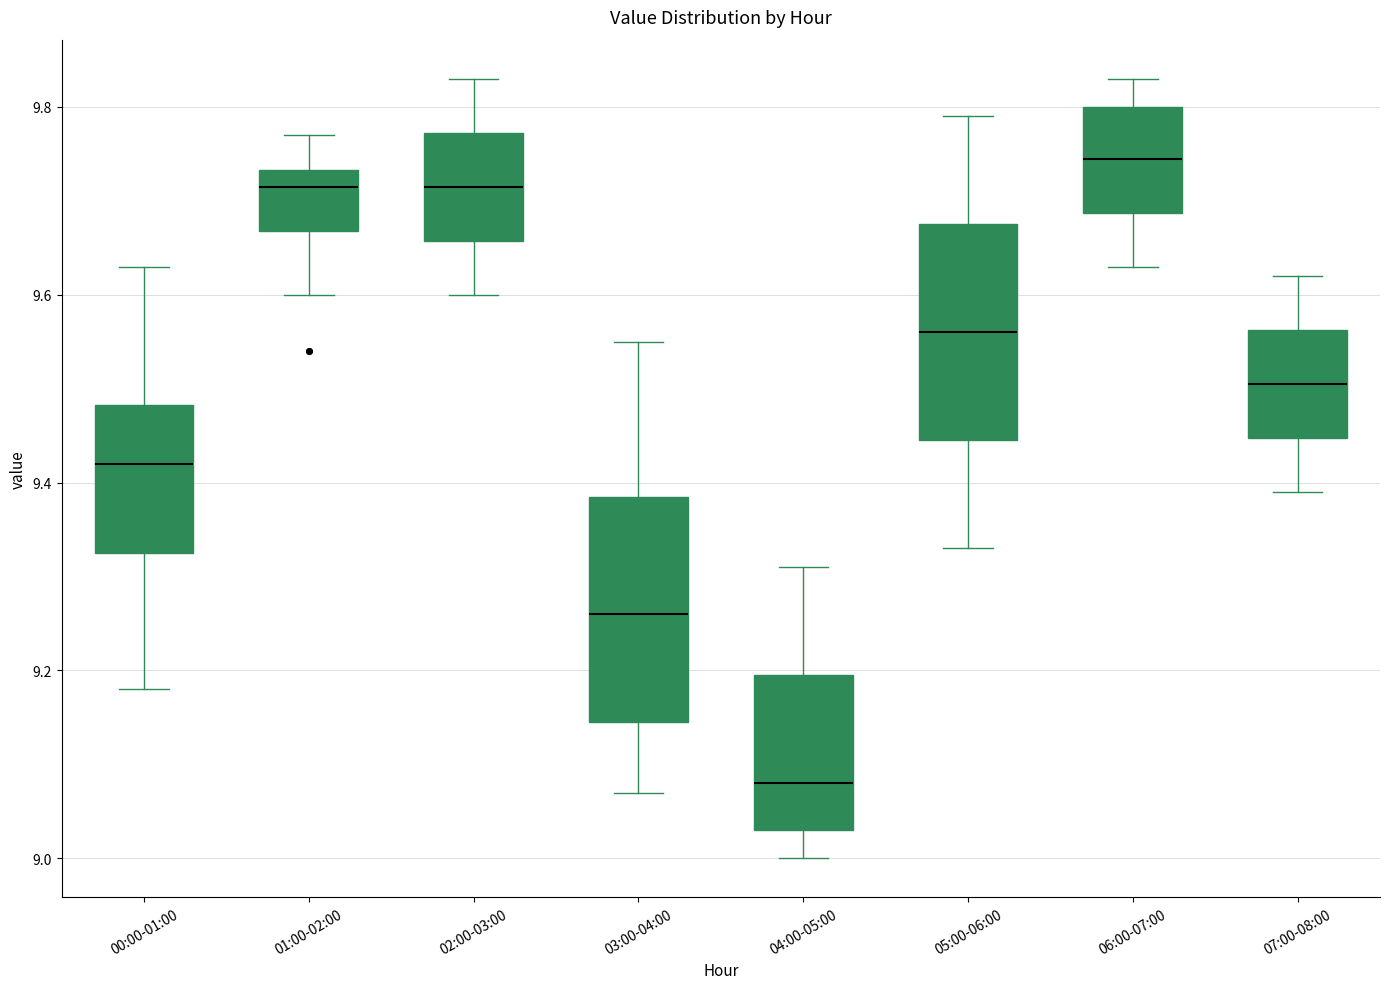

Reading left to right, transcribe this box plot: for each box, give where its median line is, the range the box spans, and where its two whiskers end, as read against the y-axis. The values are not printed on the chart, so give them approximately, as read against the axis.

00:00-01:00: median 9.42, box 9.32 to 9.48, whiskers 9.18 to 9.64
01:00-02:00: median 9.72, box 9.66 to 9.74, whiskers 9.60 to 9.78
02:00-03:00: median 9.72, box 9.66 to 9.78, whiskers 9.60 to 9.84
03:00-04:00: median 9.26, box 9.14 to 9.38, whiskers 9.08 to 9.56
04:00-05:00: median 9.08, box 9.04 to 9.20, whiskers 9.00 to 9.32
05:00-06:00: median 9.56, box 9.44 to 9.68, whiskers 9.34 to 9.80
06:00-07:00: median 9.74, box 9.68 to 9.80, whiskers 9.64 to 9.84
07:00-08:00: median 9.50, box 9.44 to 9.56, whiskers 9.40 to 9.62